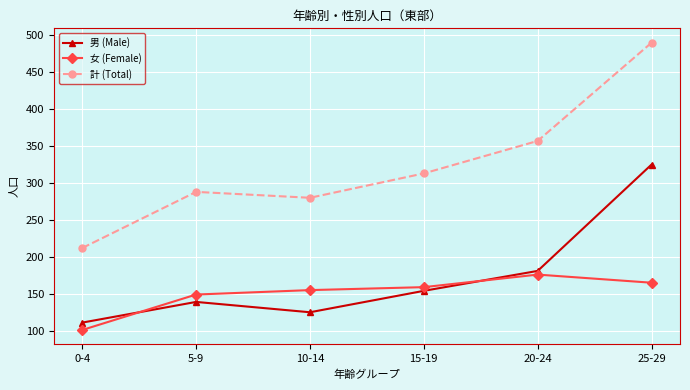

Reading right to left, transcribe all the data shown in this chart.

男 (Male): 325	181	154	125	139	111
女 (Female): 165	176	159	155	149	101
計 (Total): 490	357	313	280	288	212